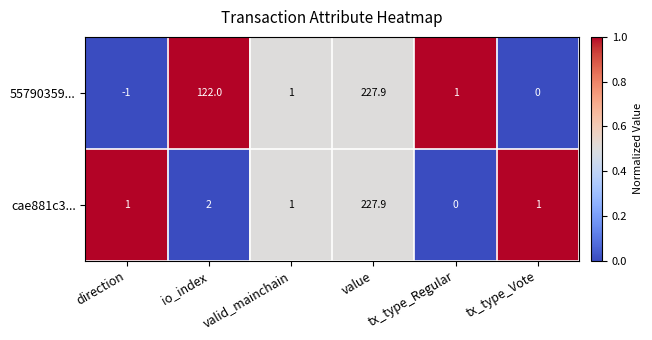

At how many categories does at least one series exceed 0?

6